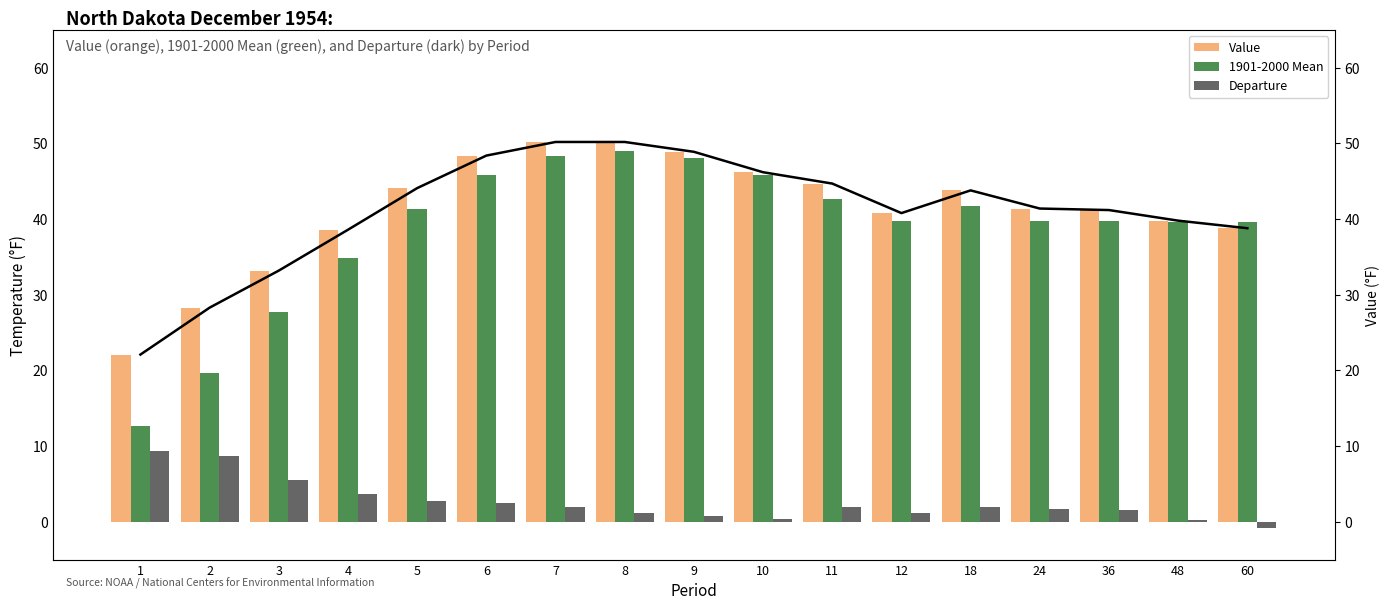

Between 60 and 3, which is larger?

60